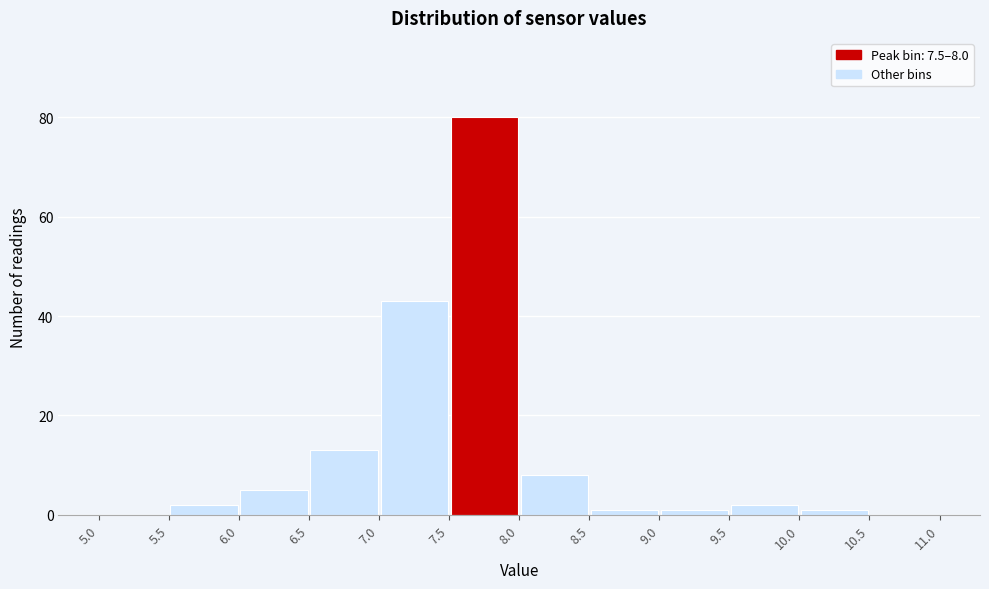

Which range on the x-axis has the tallest bar?

7.5 to 8.0